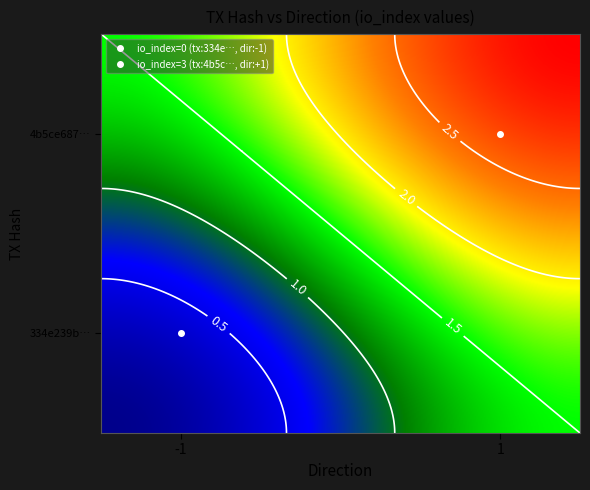

List the series in order of their overall mean, highest first.

4b5ce6870c8c190c3bf7db082cf4f847fc3fd64, 334e239bfe8cfd76a058ec6d13b781c0d42e549